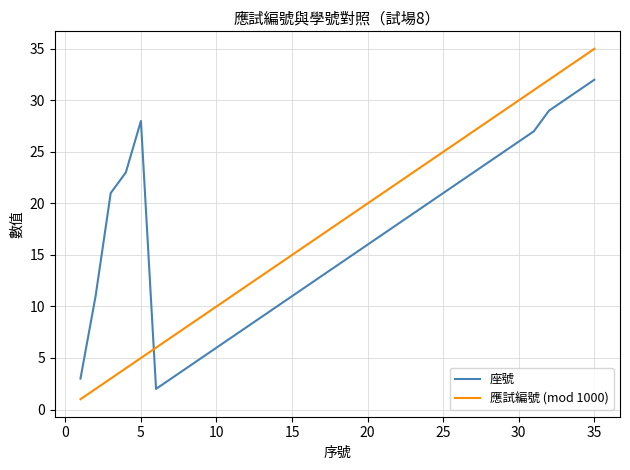

Which series has the widest spread of values?

應試編號 (mod 1000)